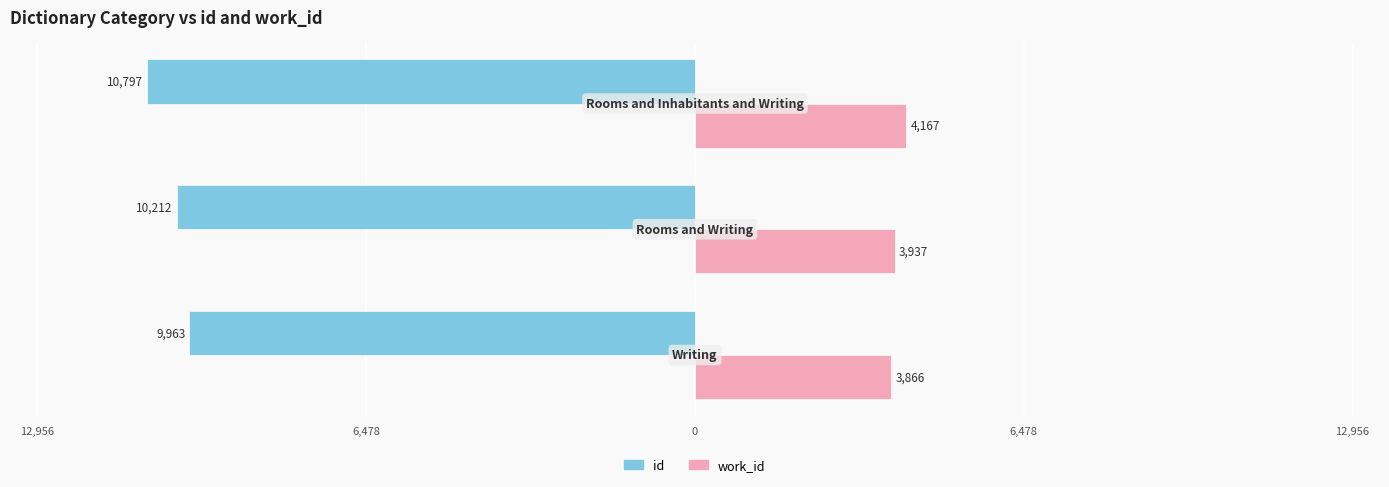

Reading left to right, extract all data points from this chart.

id: -9963	-10212	-10797
work_id: 3866	3937	4167